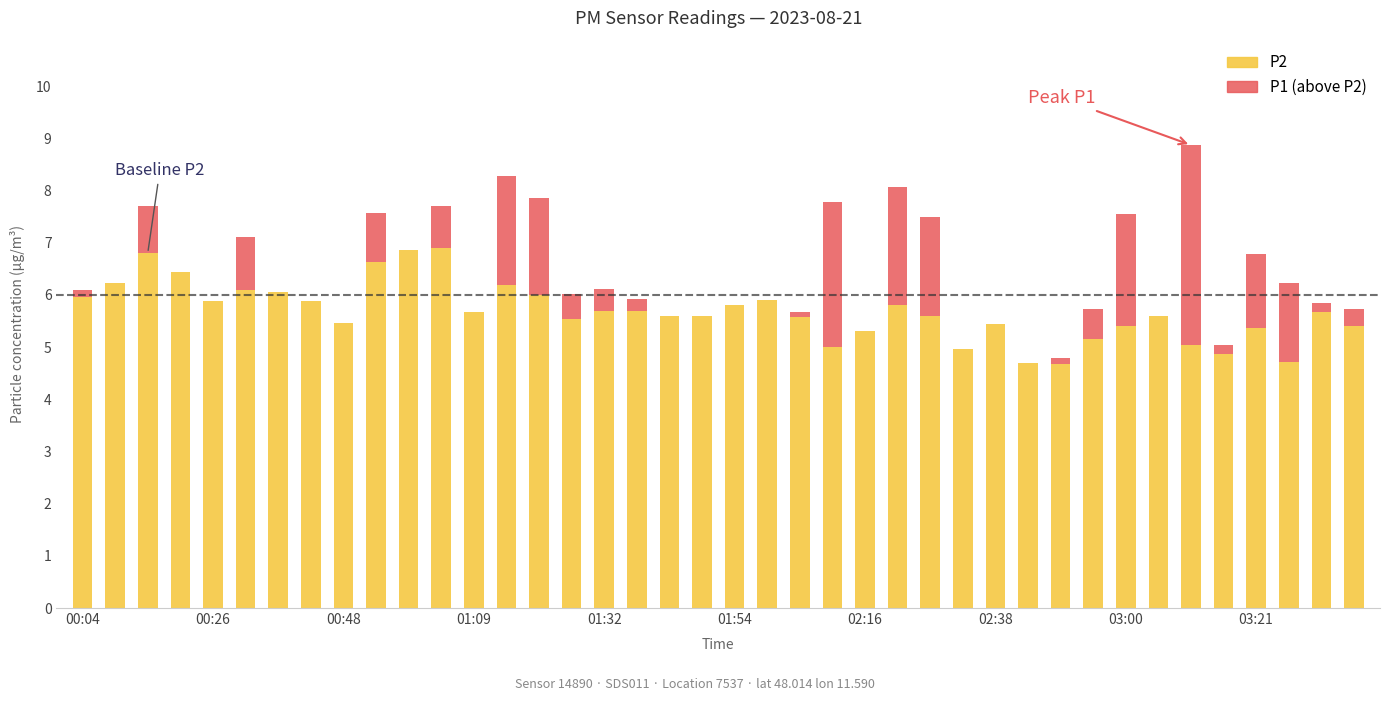

Are the bars horizontal?

No